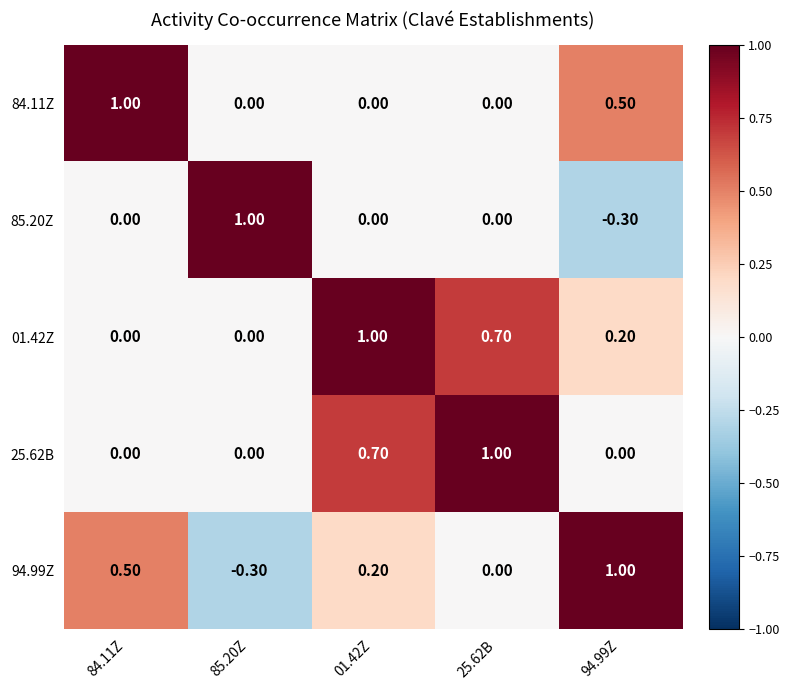

Rank the categories by 94.99Z value from highest to lowest.

94.99Z, 84.11Z, 01.42Z, 25.62B, 85.20Z